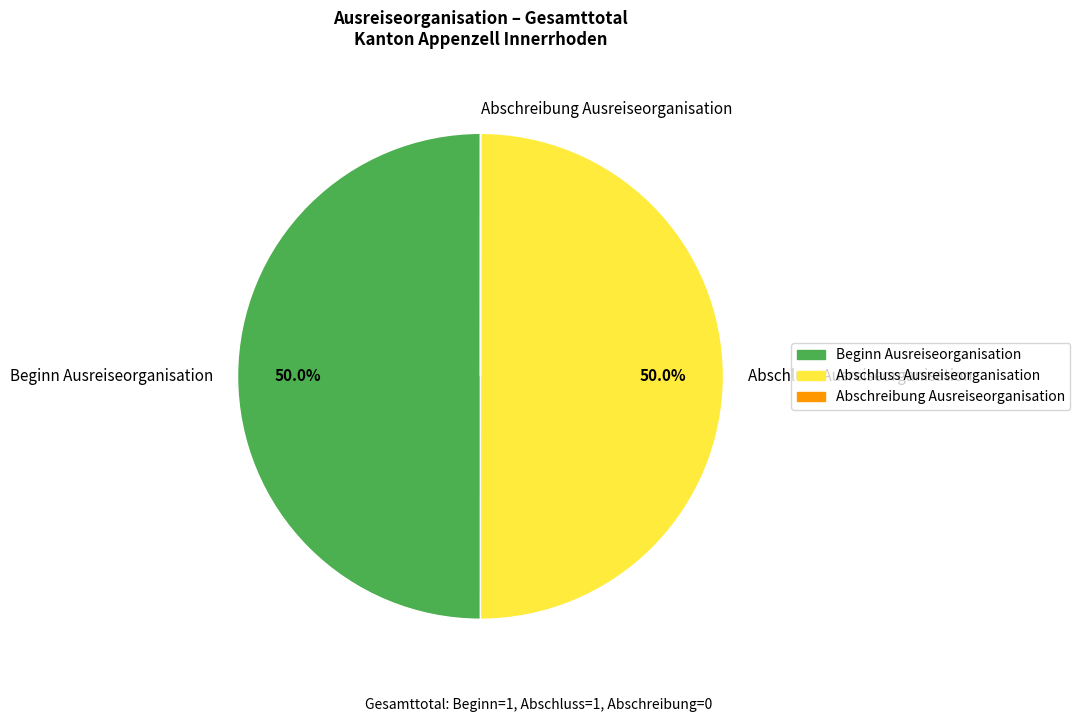

What portion of the pie excludes Beginn Ausreiseorganisation?

50.0%